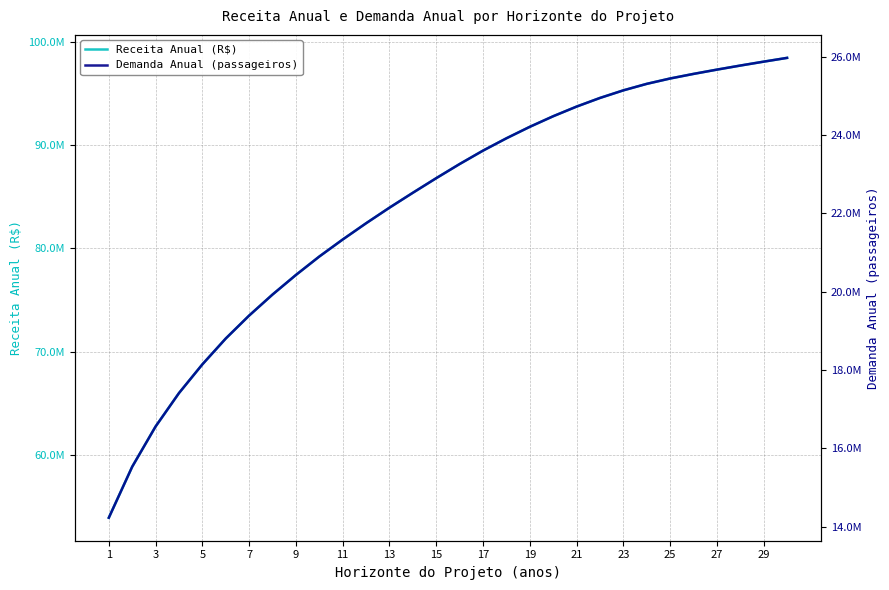

At how many categories does at least one series exceed 76673950?

22